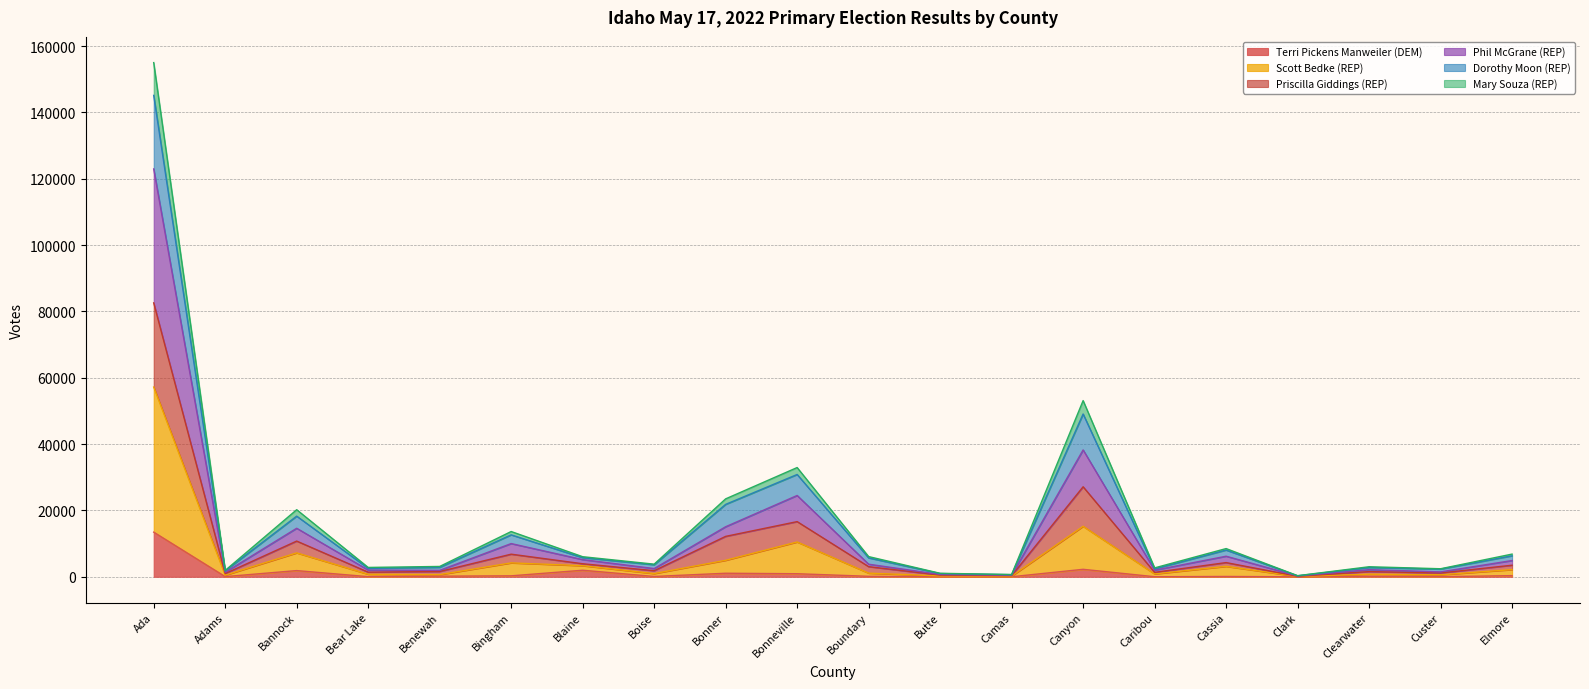

What are all the series names shown in the legend?

Terri Pickens Manweiler (DEM), Scott Bedke (REP), Priscilla Giddings (REP), Phil McGrane (REP), Dorothy Moon (REP), Mary Souza (REP)